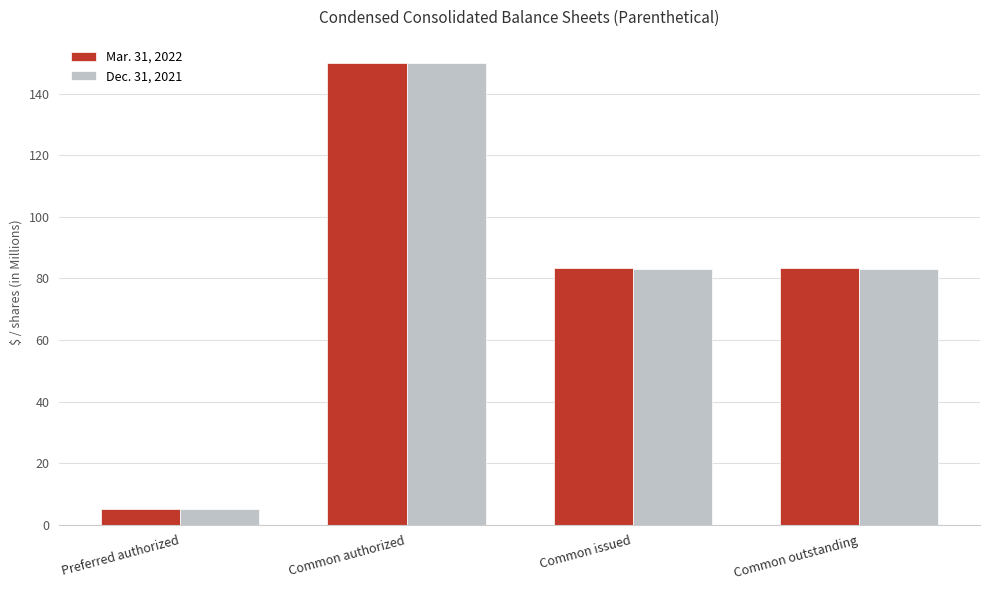

The Dec. 31, 2021 series shows 83.1 at Common issued. True or false?

True